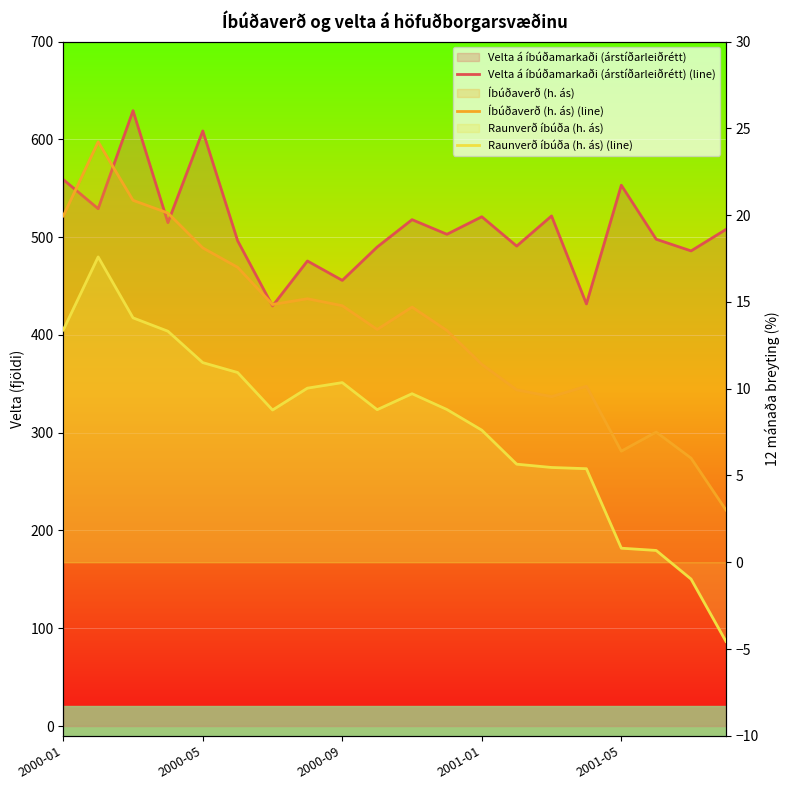

Reading right to left, extract all data points from this chart.

Velta á íbúðamarkaði (árstíðarleiðrétt) (line): 507.8	485.9	497.8	553.1	431.7	521.6	490.8	520.8	502.9	517.8	489.9	455.7	475.6	429.5	496.2	608.5	514.8	629.3	529.0	558.8
Íbúðaverð (h. ás) (line): 3.0	6.0	7.5	6.4	10.1	9.5	9.9	11.4	13.3	14.7	13.4	14.8	15.2	14.8	17.0	18.1	20.1	20.9	24.2	19.9
Raunverð íbúða (h. ás) (line): -4.6	-1.0	0.7	0.8	5.4	5.5	5.7	7.6	8.8	9.7	8.8	10.3	10.0	8.8	10.9	11.5	13.3	14.1	17.6	13.4